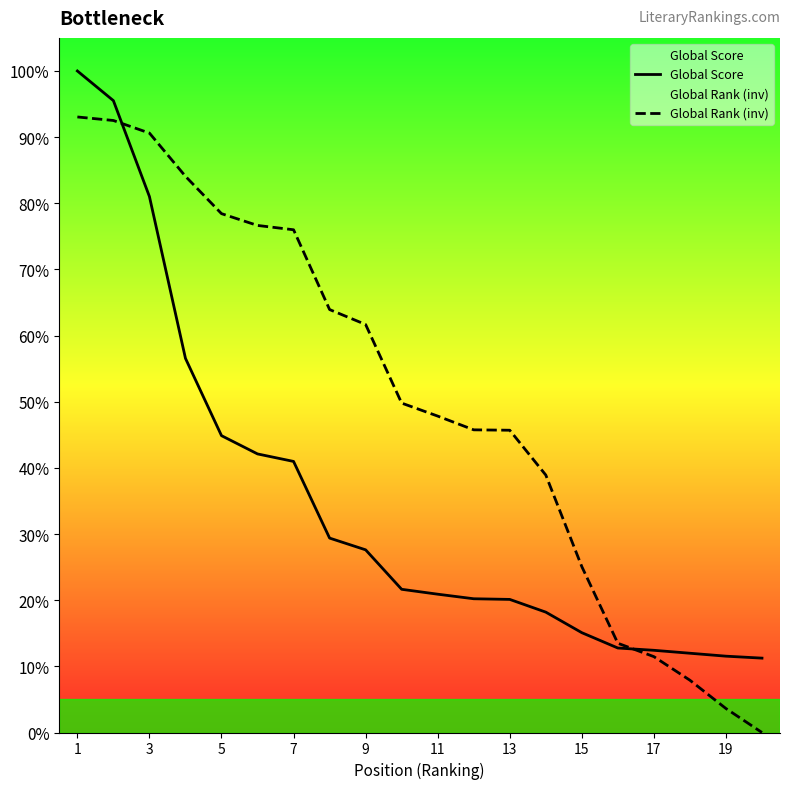

List the series in order of their overall mean, lowest first.

Global Score, Global Rank (inv)